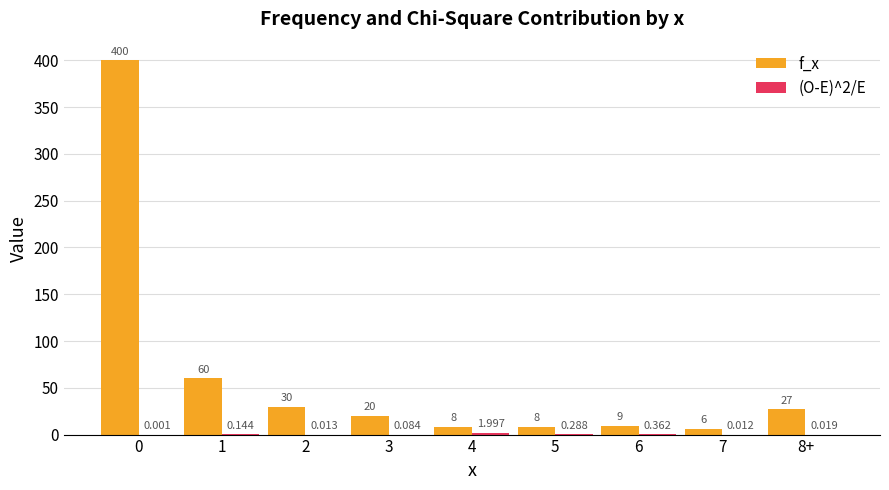

Which series has the largest total across all categories?

f_x